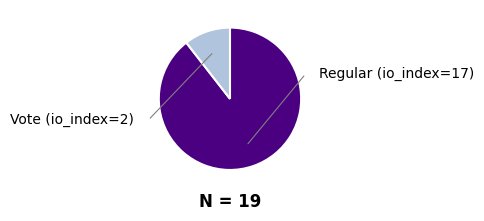

Is there a majority slice in this chart?

Yes